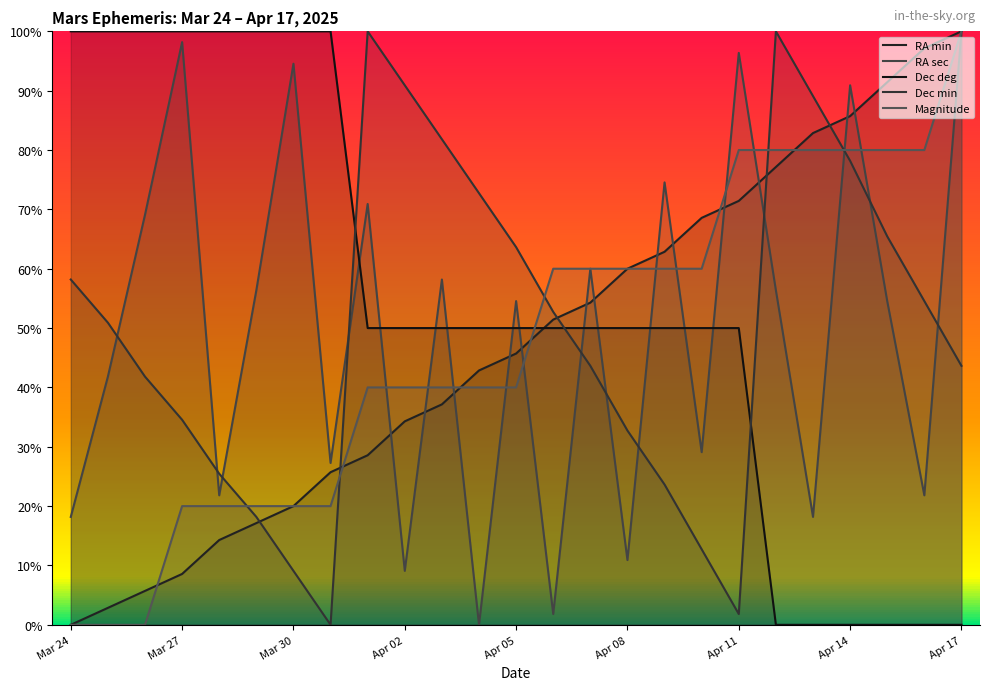

Which series changed the most between Apr 01 and Apr 02?

RA sec